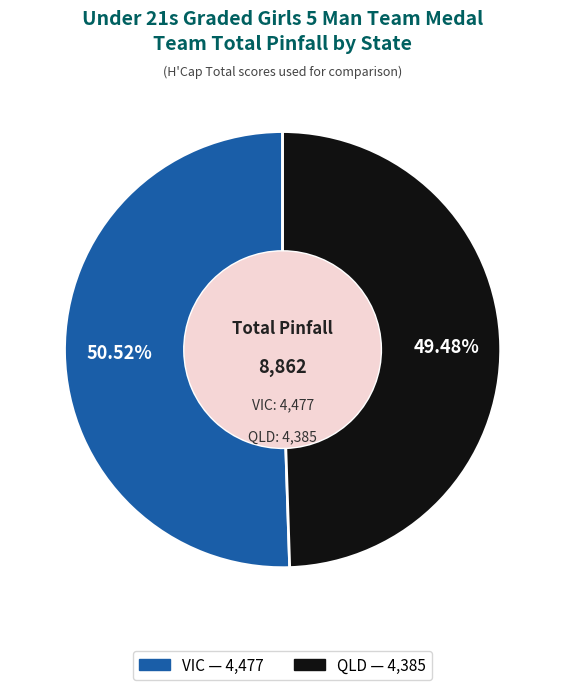

Approximately how many times larger is the value at QLD compared to VIC?

1.0